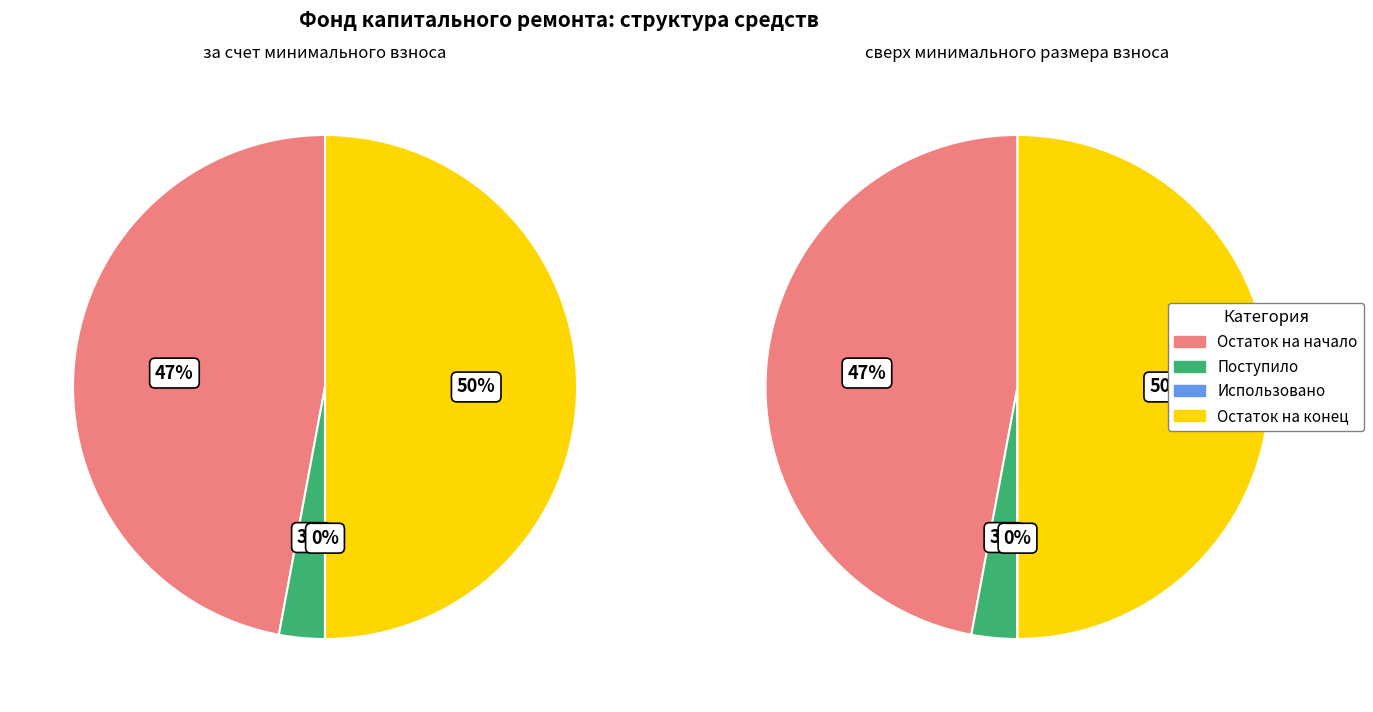

Which category has the biggest portion of the pie?

Остаток на конец периода